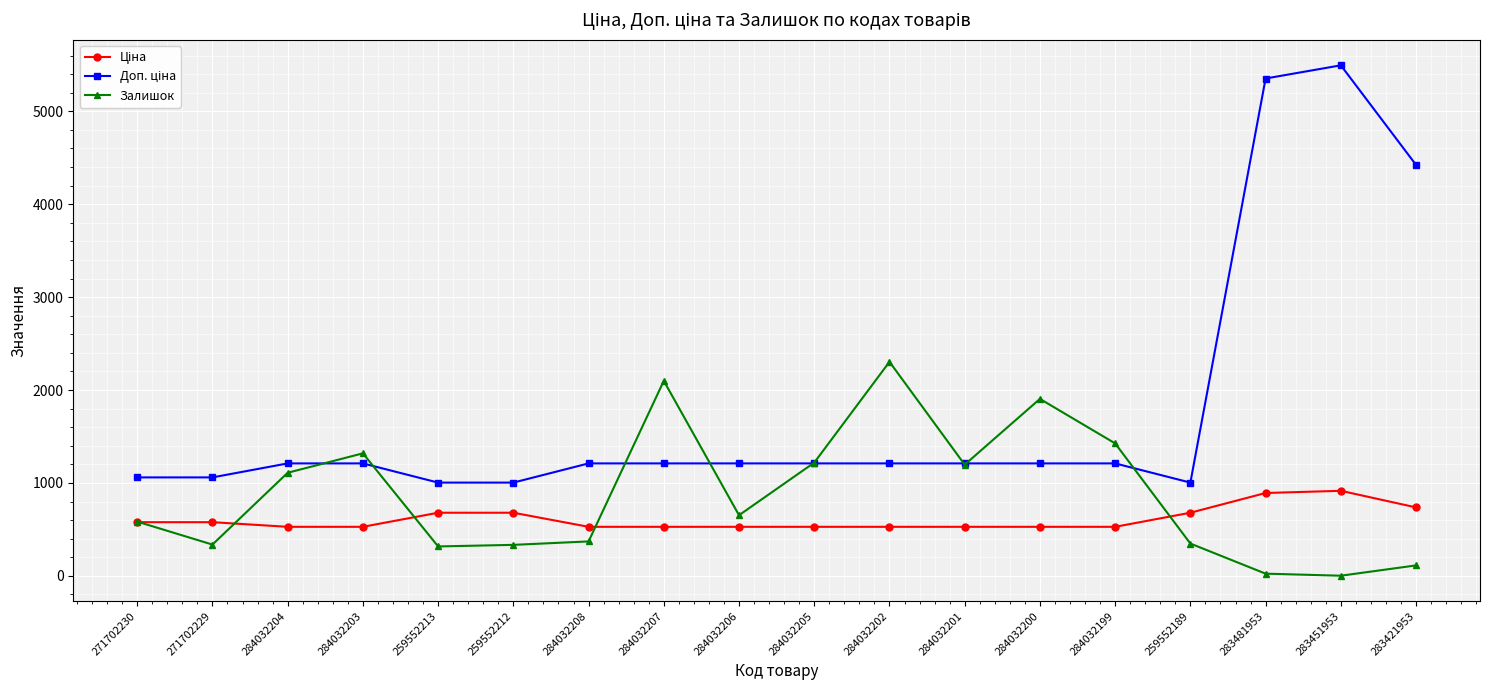

Which category has the highest value across all series?

283451953